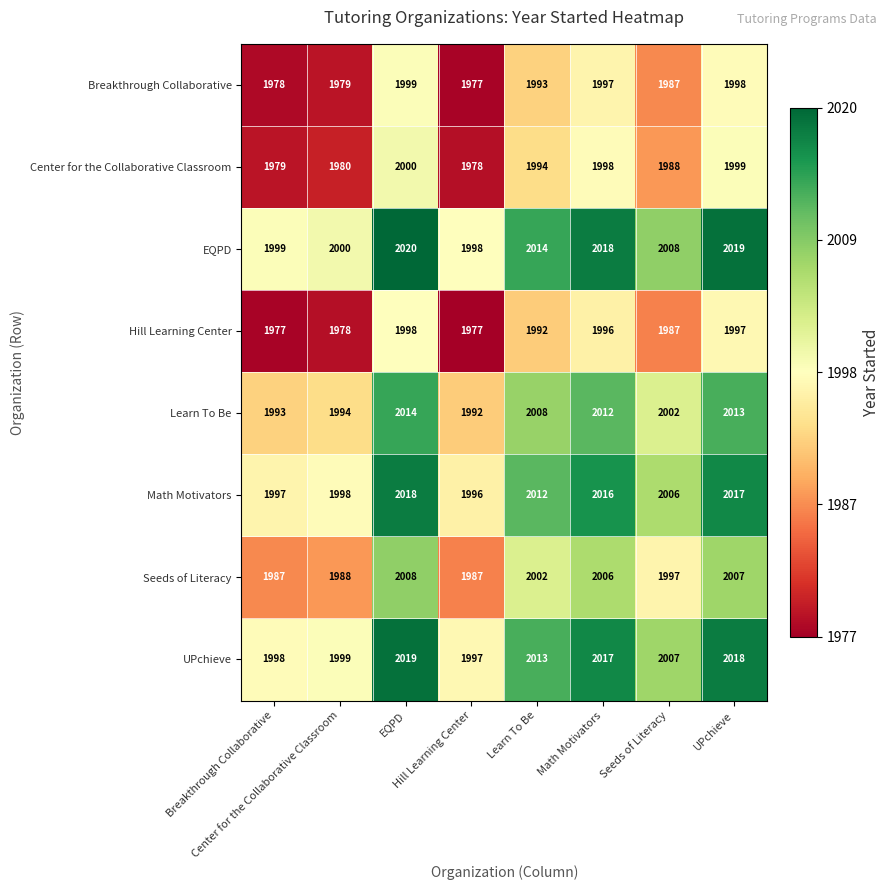

What is the greatest value displayed?

2020